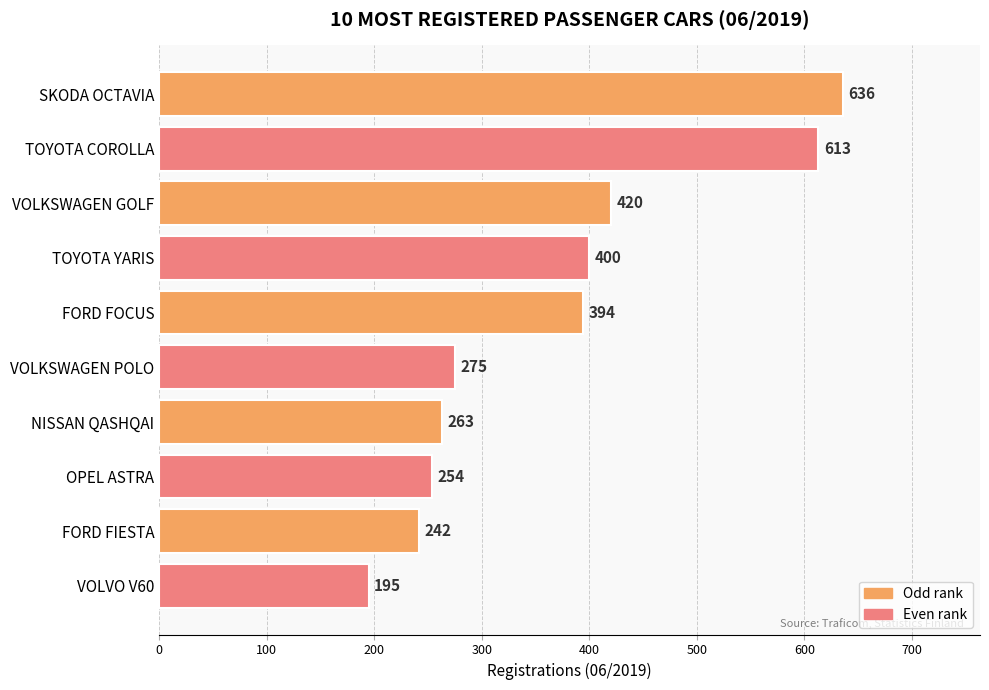

Reading top to bottom, extract all data points from this chart.

636	613	420	400	394	275	263	254	242	195